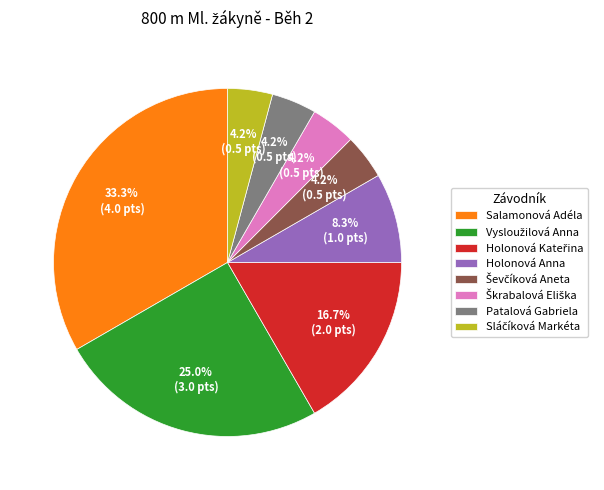

How many segments does this pie chart have?

8